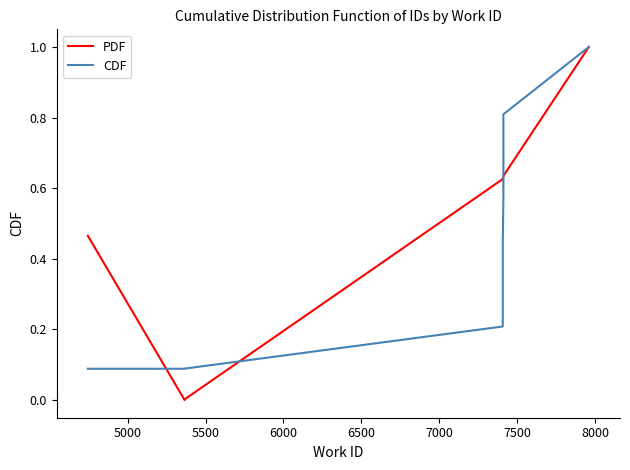

True or false: PDF and CDF cross at least once.

True